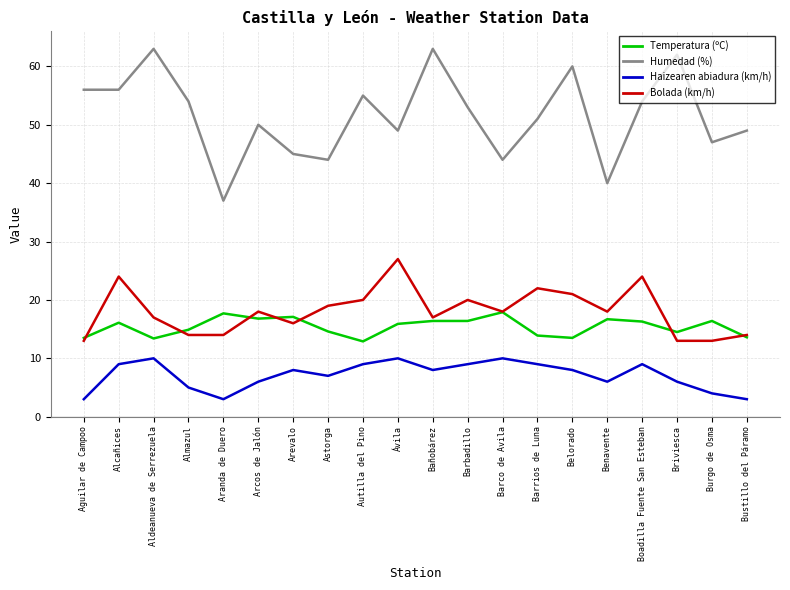

What position from the left is Almazul?

4